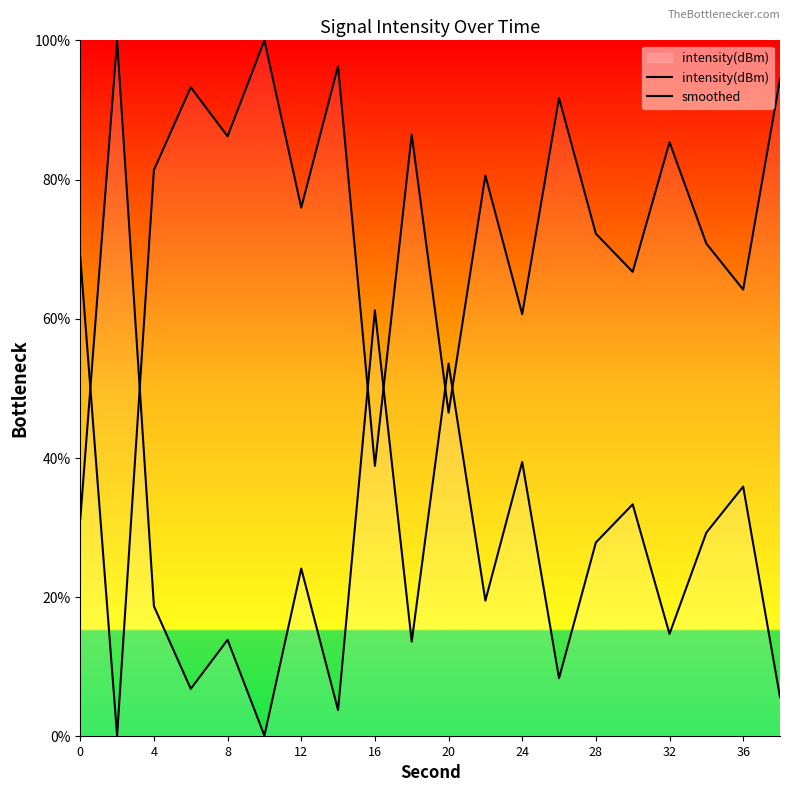

After their last crossing, which series has the higher values: smoothed or intensity(dBm)?

smoothed